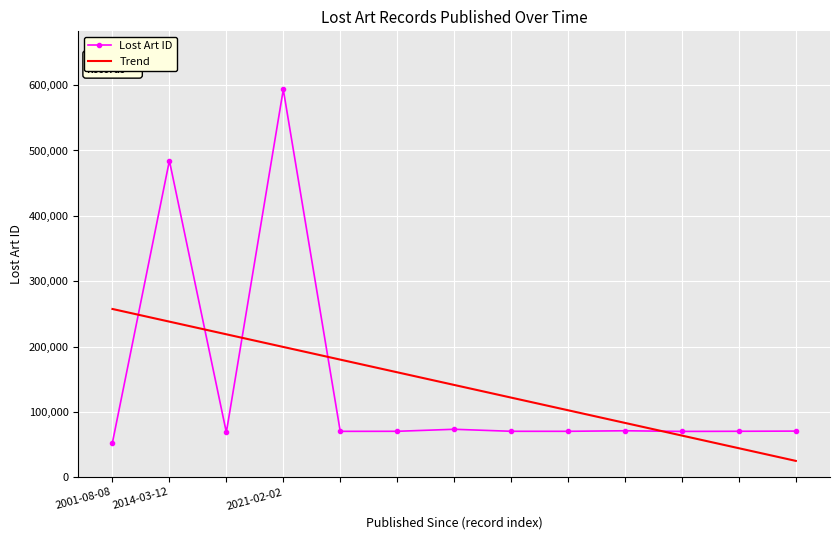

List the series in order of their peak value, highest first.

Lost Art ID, Trend